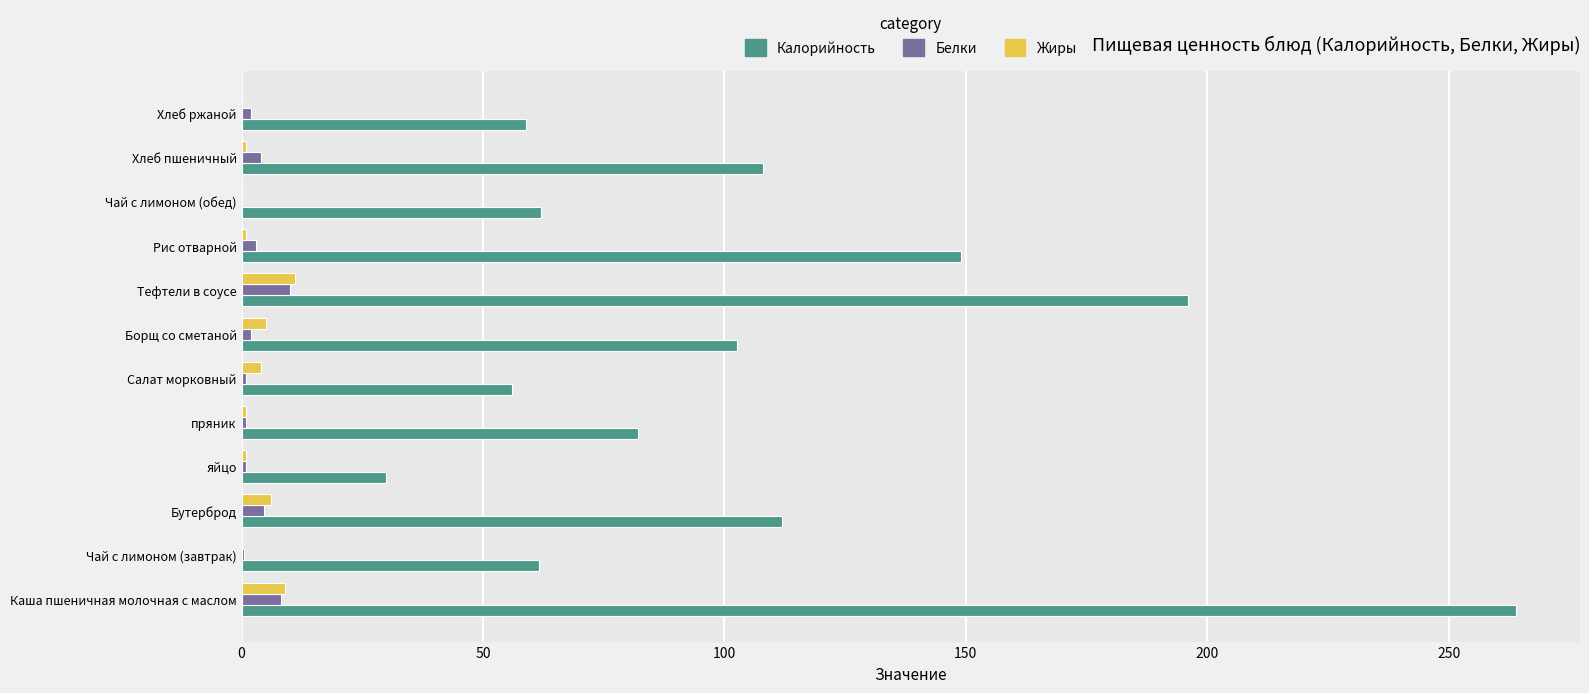

Which series changed the most between Бутерброд and Рис отварной?

Калорийность